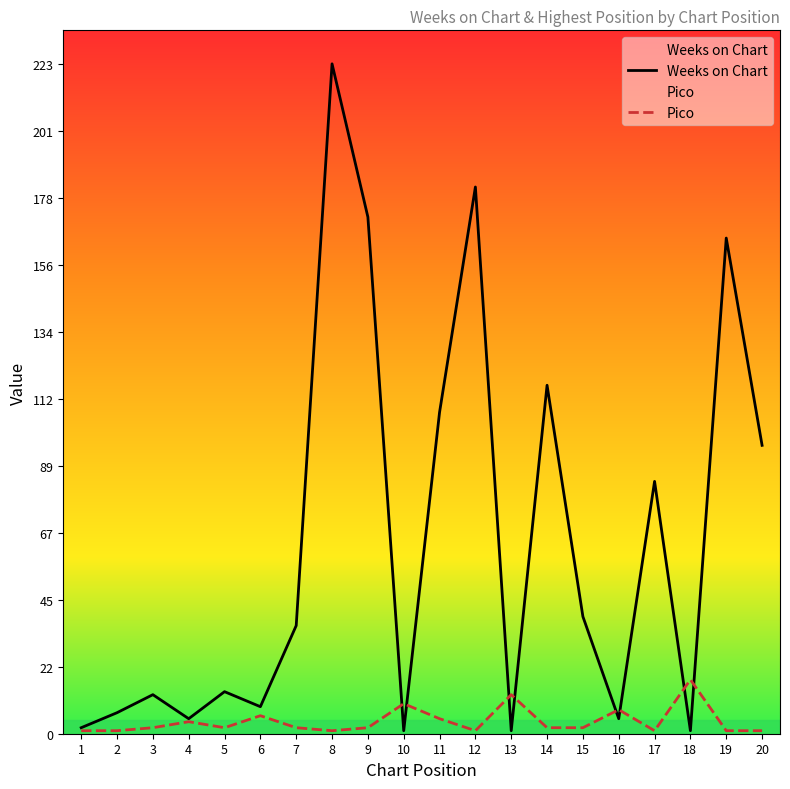

Is it true that Weeks on Chart equals 14 at 5?

True